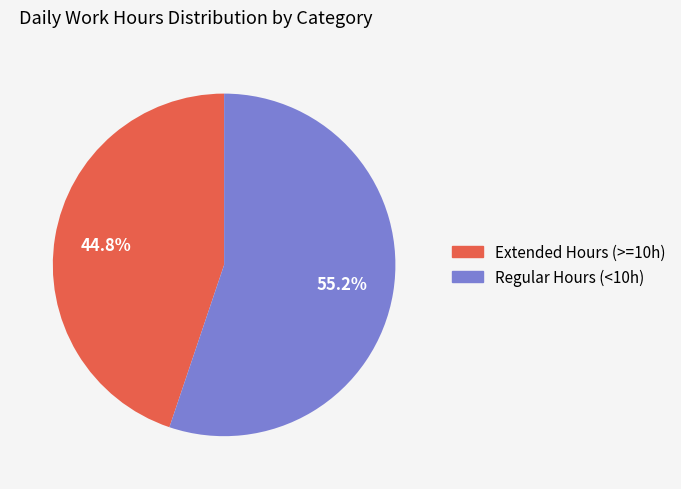

Is there a majority slice in this chart?

Yes